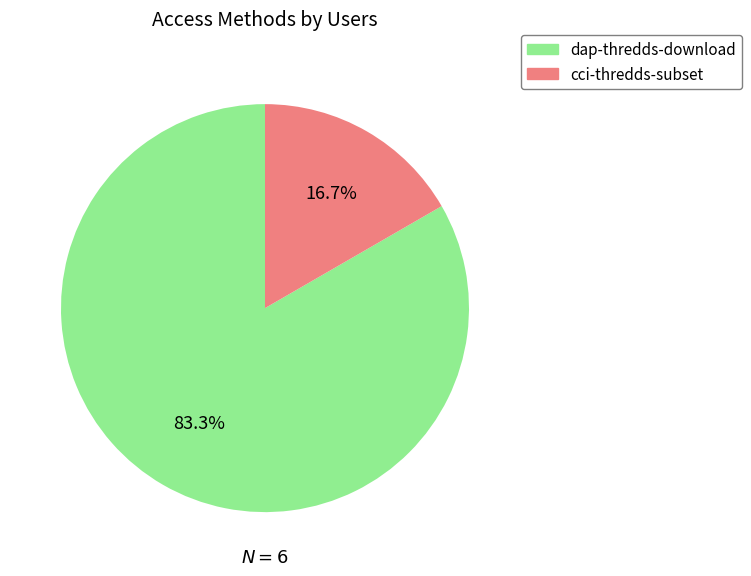

To the nearest percent, what portion does cci-thredds-subset represent?

17%